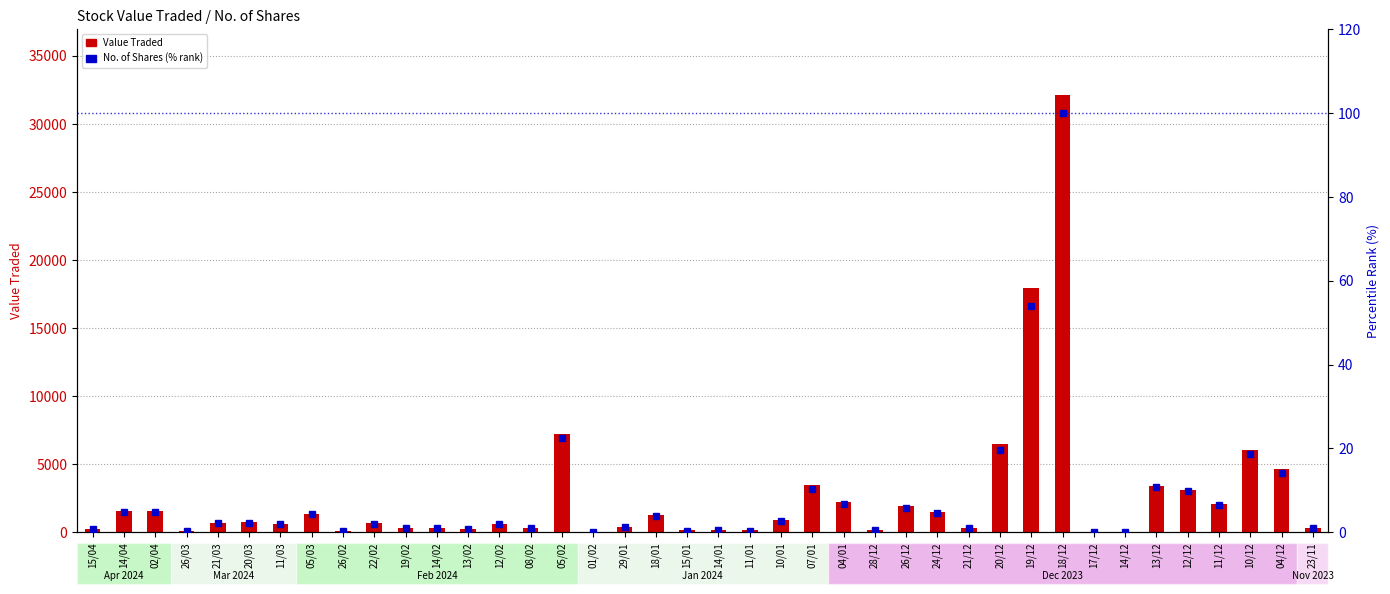

True or false: No. of Shares (% rank) has a value of 1.0 at 08/02.

True